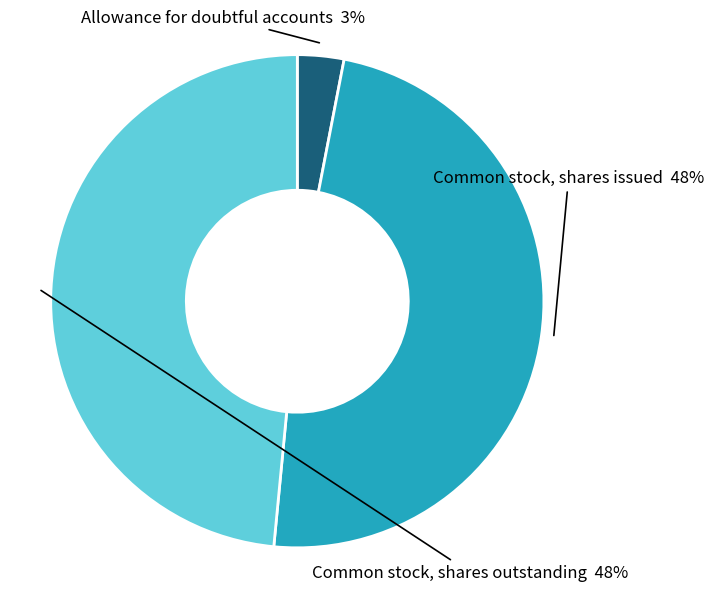

Is there any slice that represents more than half of the pie?

No